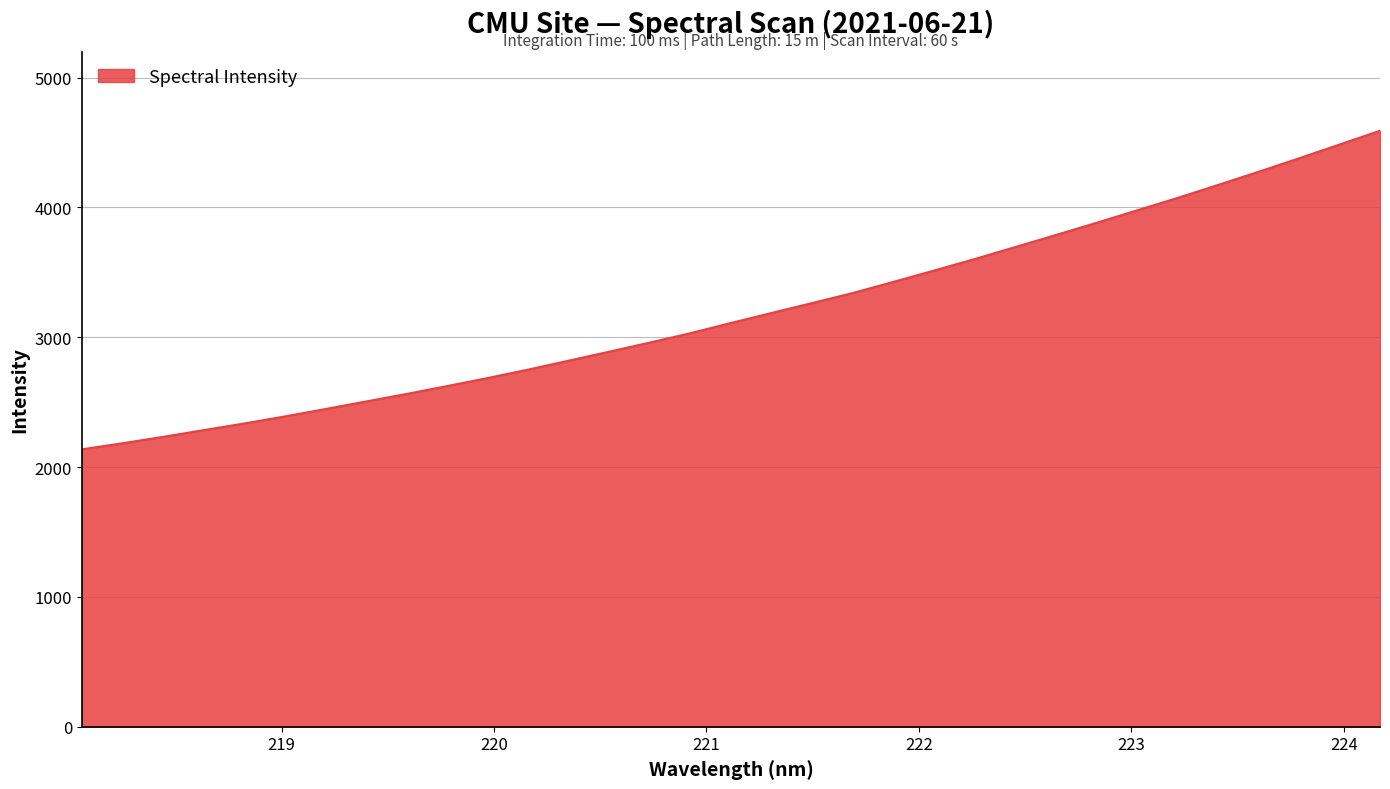

What is the difference between the maximum and minimum values?

2454.1